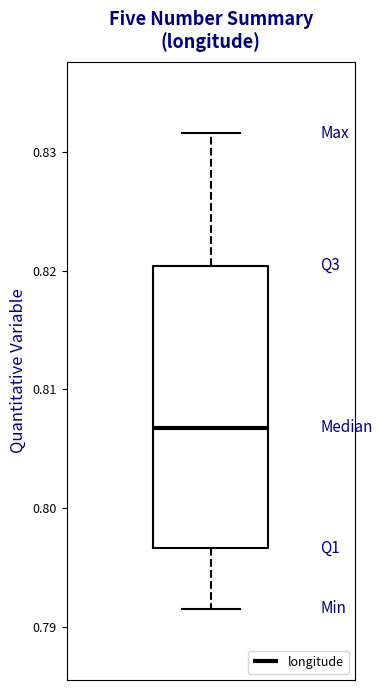

Transcribe this box plot: give where the median line is, the range the box spans, and where the two whiskers end, as read against the y-axis. The values are not printed on the chart, so give them approximately, as read against the axis.

median 0.807, box 0.797 to 0.820, whiskers 0.792 to 0.832